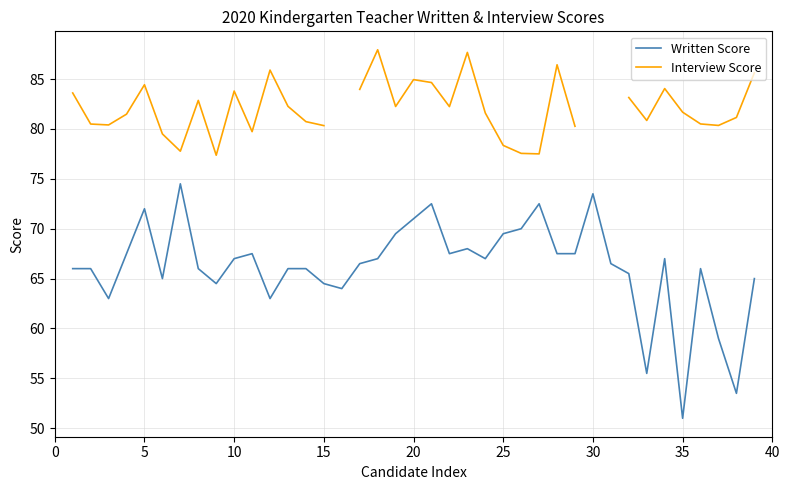

What is the value of the Written Score point at the 18th from the left?

67.0